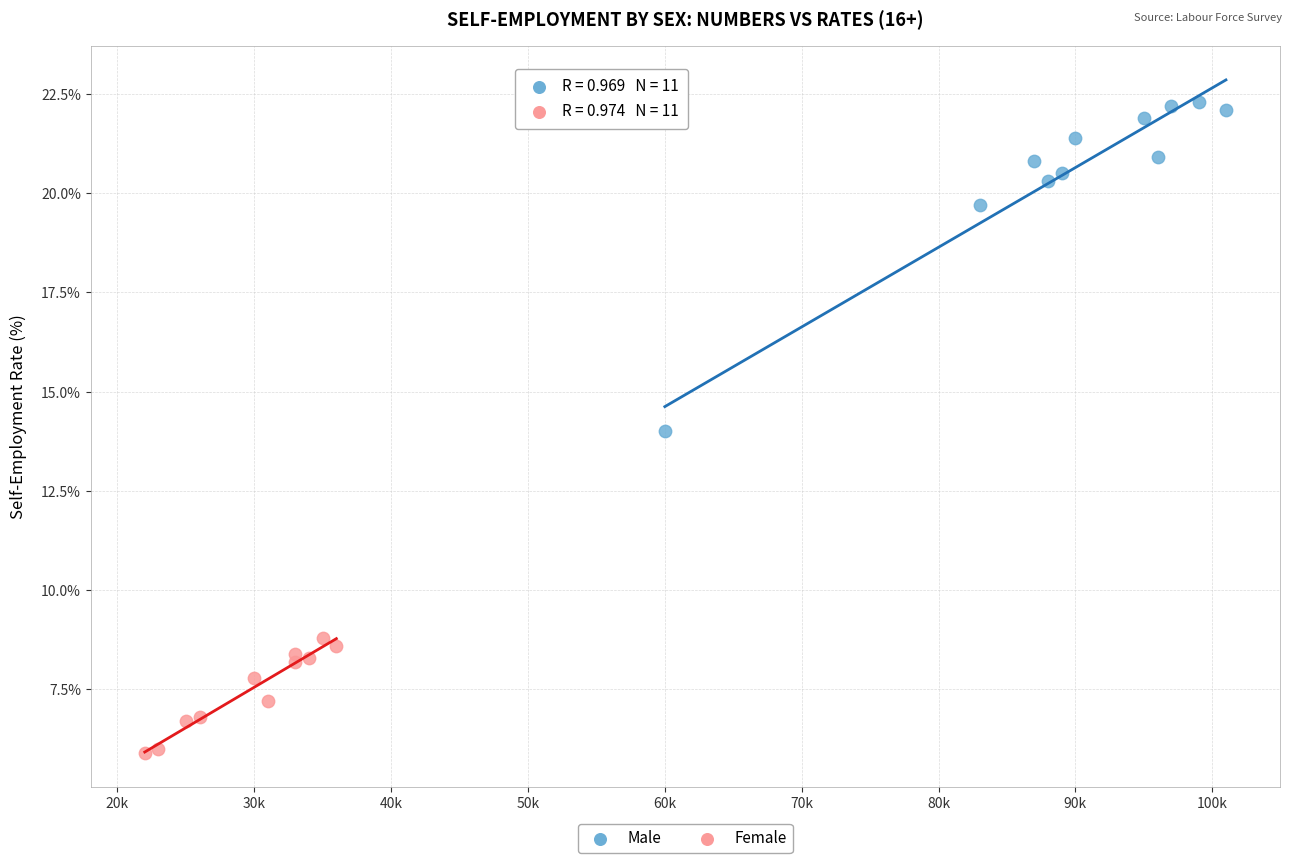

Which series reaches the maximum Y coordinate?

Male